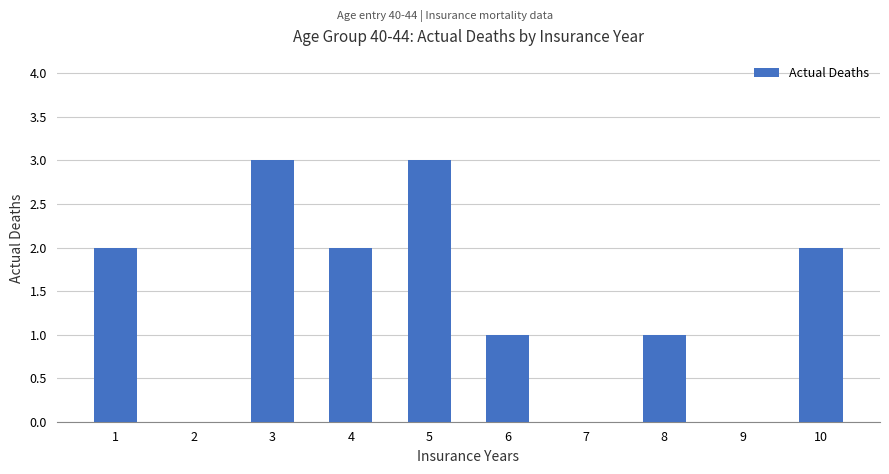

What is the sum of all values?

14